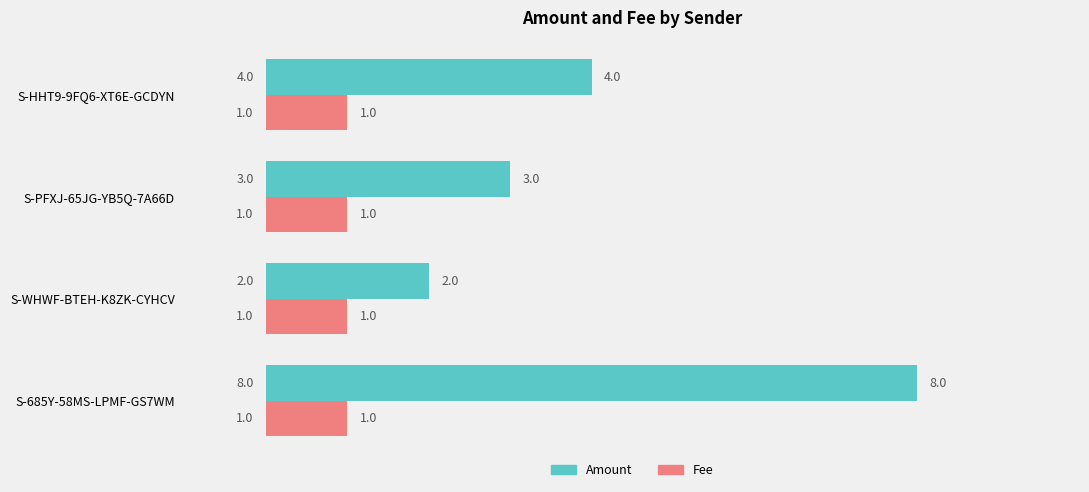

Which category has the highest value in the Amount series?

S-685Y-58MS-LPMF-GS7WM